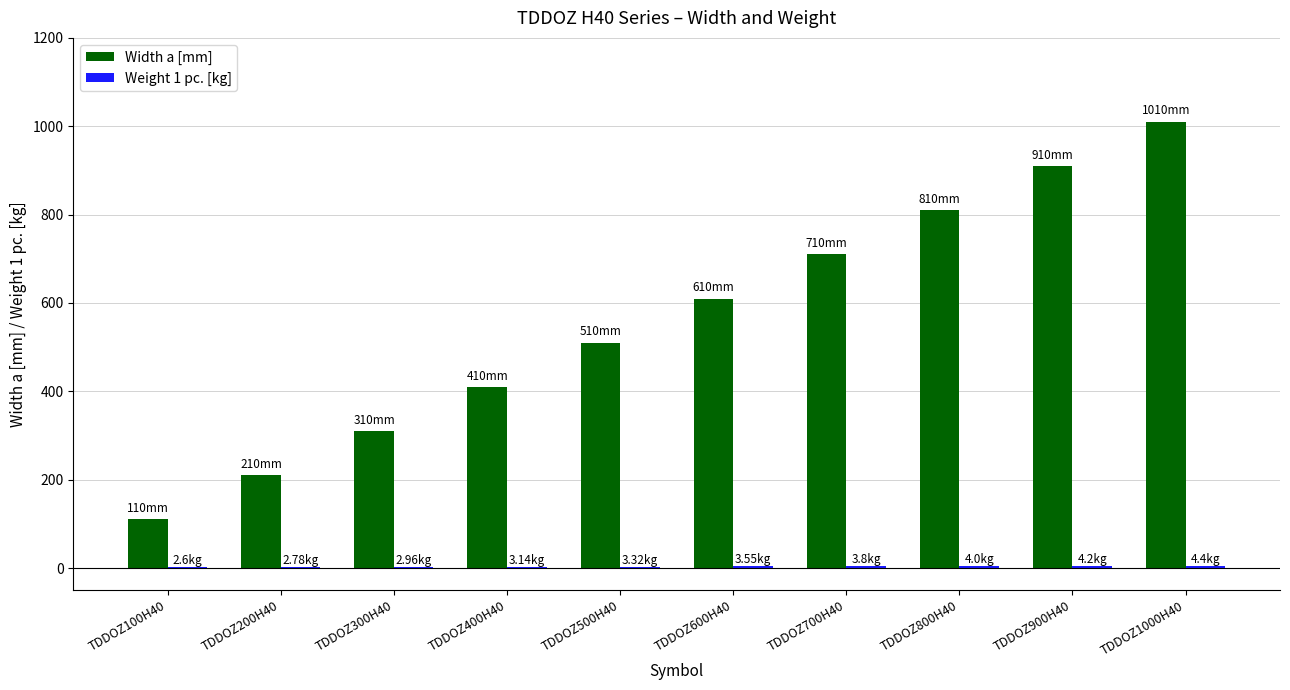

What is the sum of all Width a [mm] values?

5600.0